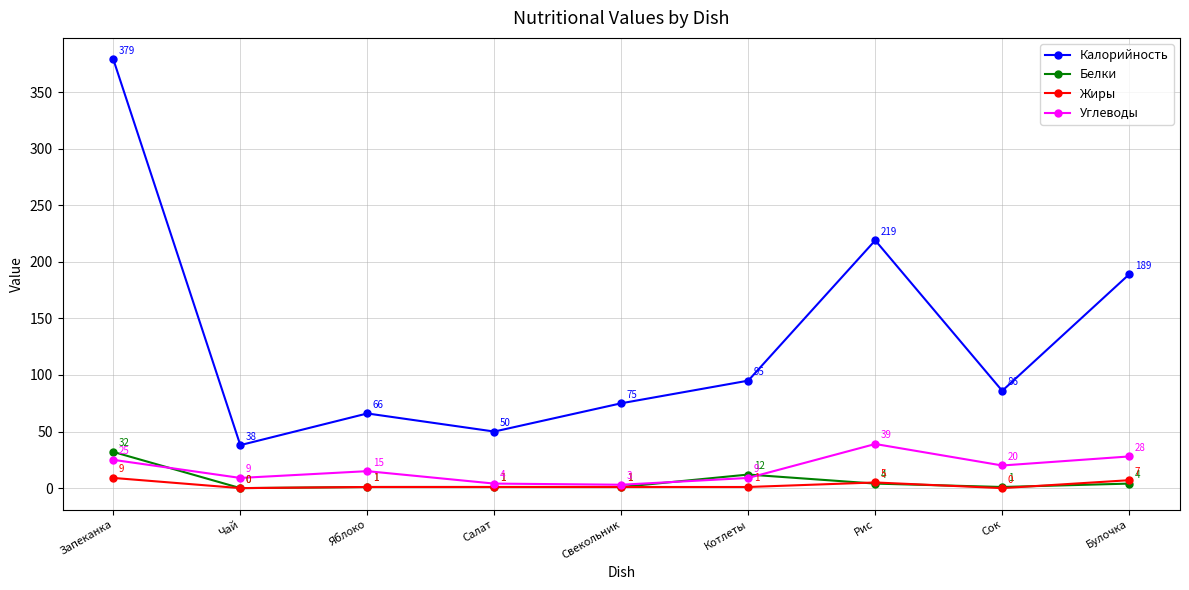

What are all the series names shown in the legend?

Калорийность, Белки, Жиры, Углеводы